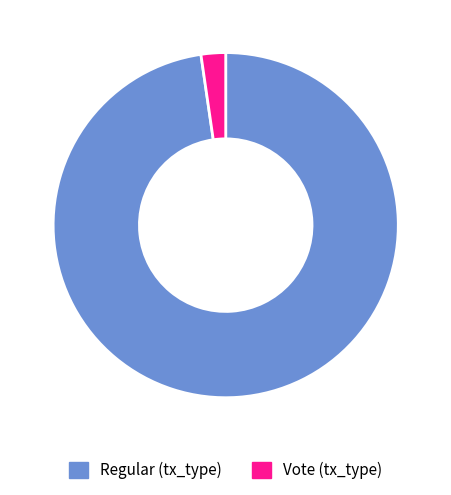

Is there any slice that represents more than half of the pie?

Yes